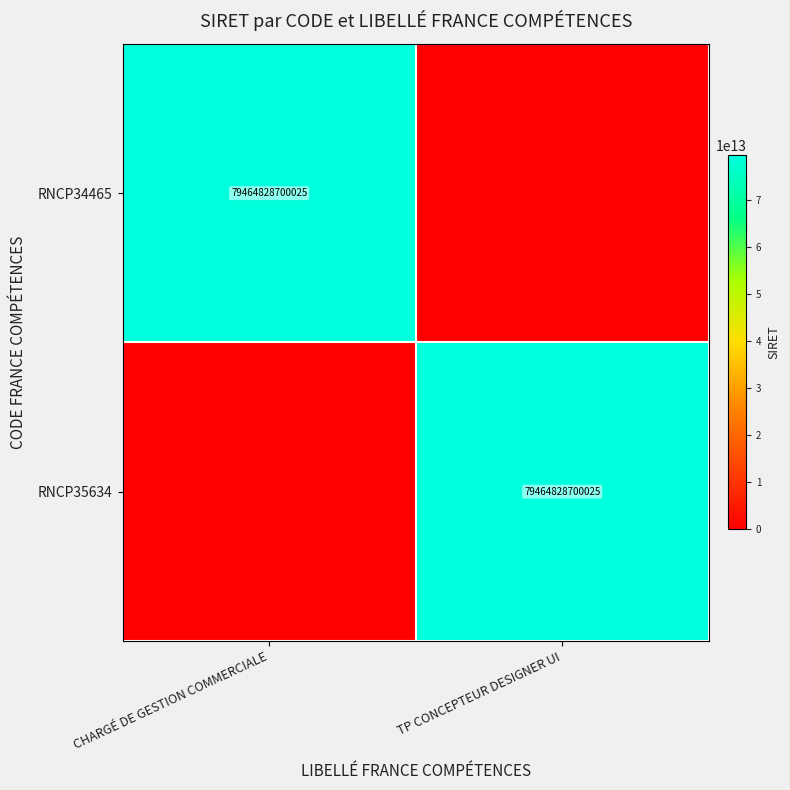

Is it true that RNCP34465 equals 125117428729158 at CHARGÉ DE GESTION COMMERCIALE?

False